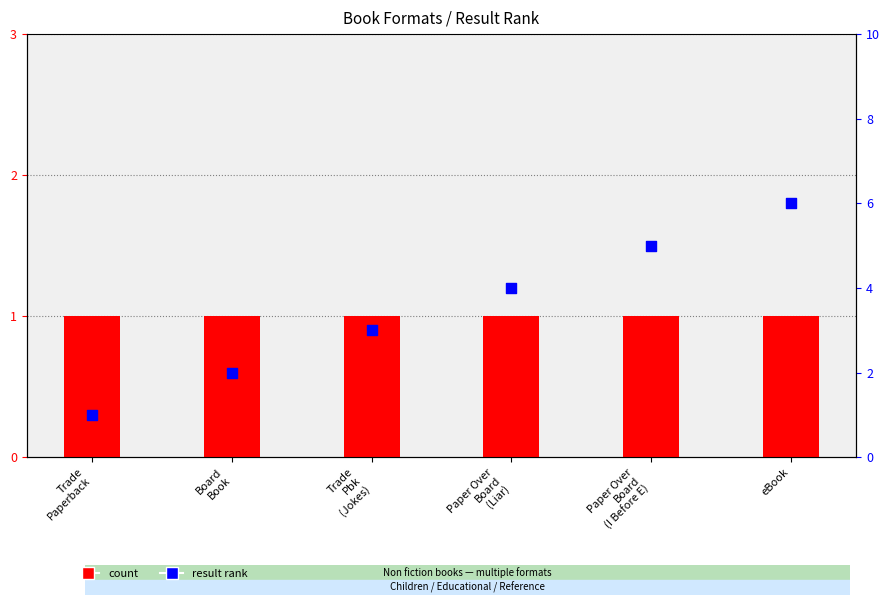

What are all the series names shown in the legend?

count, result rank